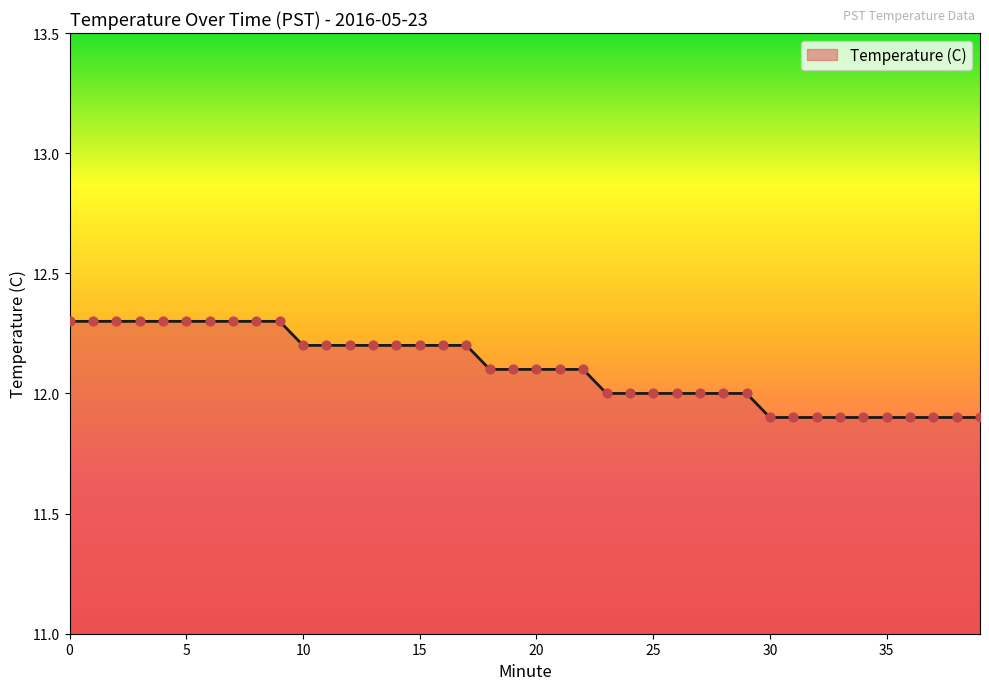

What is the smallest value displayed?

11.9